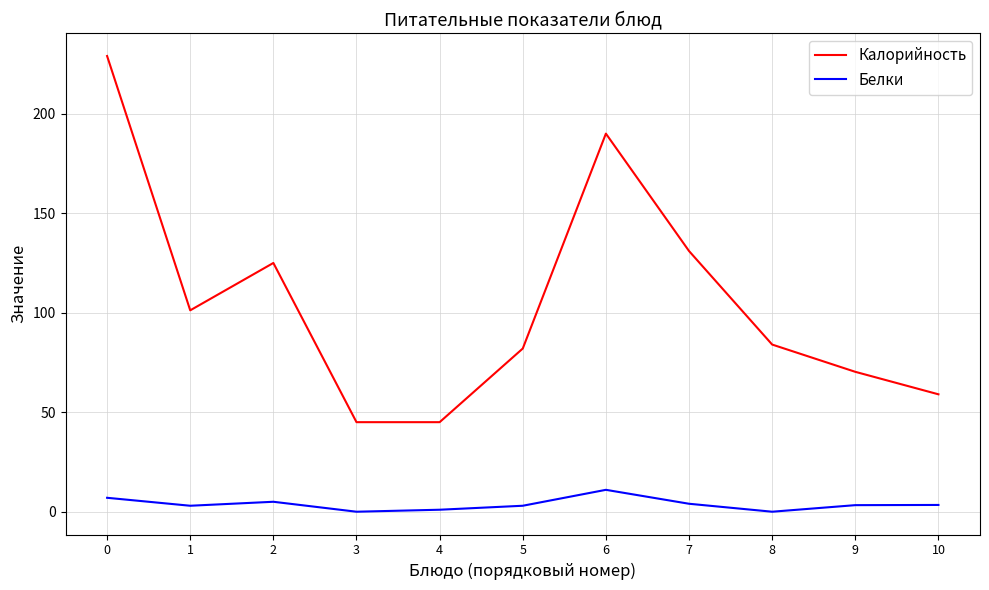

What is the minimum value for Калорийность?

45.0